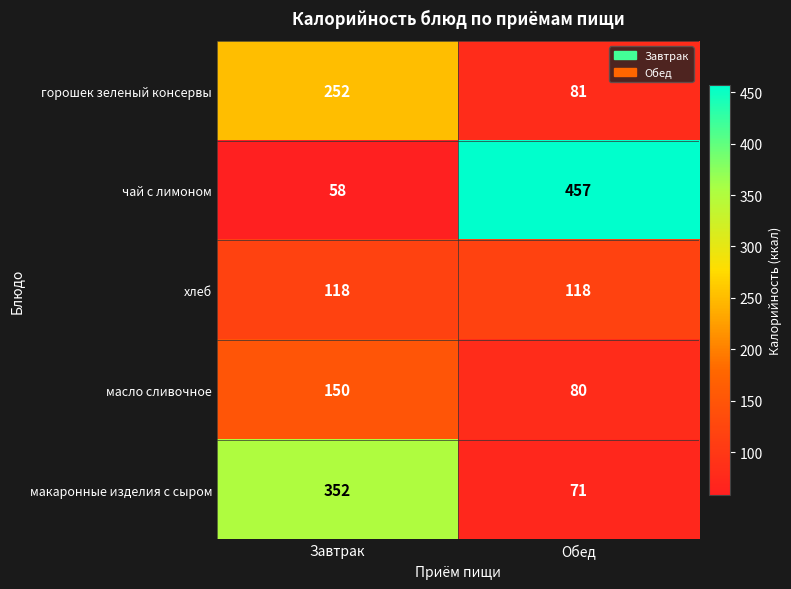

Rank the categories by макаронные изделия с сыром value from highest to lowest.

Завтрак, Обед